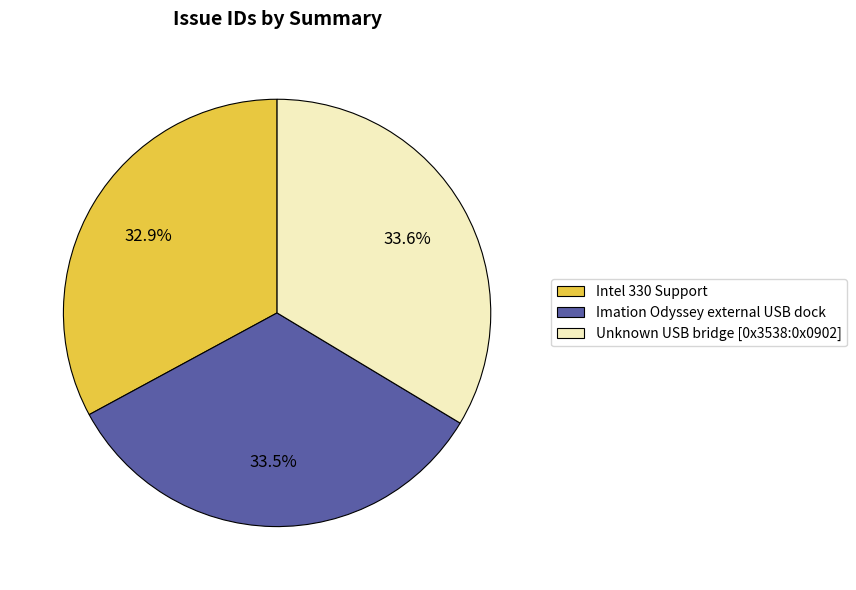

Does any single category account for the majority?

No